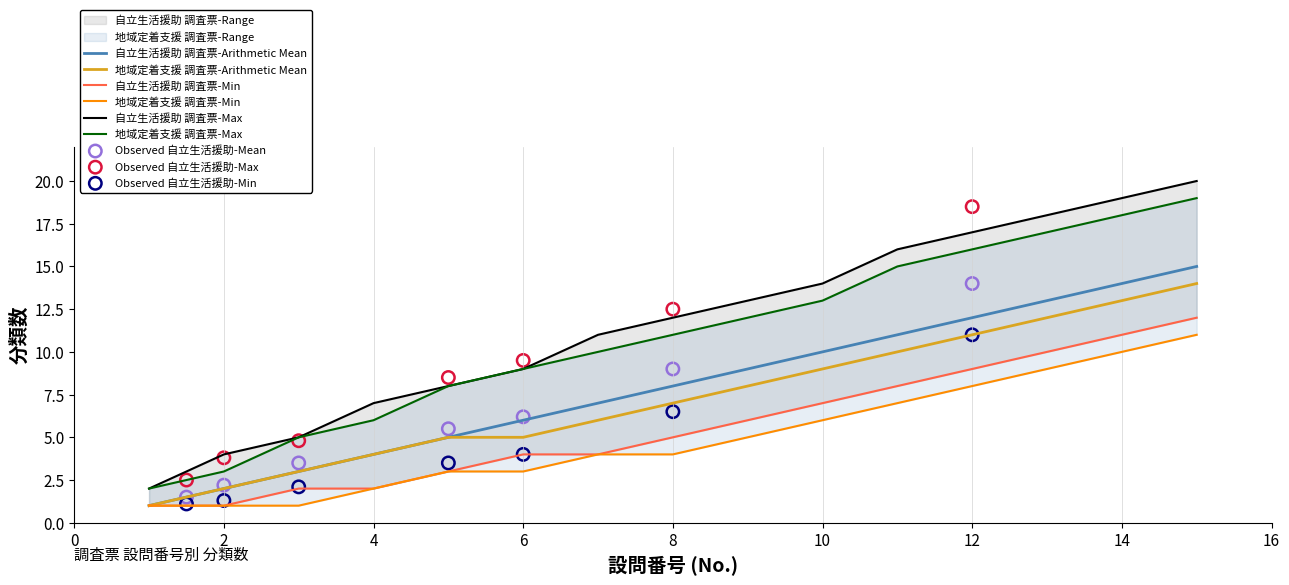

Which series contains the highest Y value?

自立生活援助 調査票 (Max)